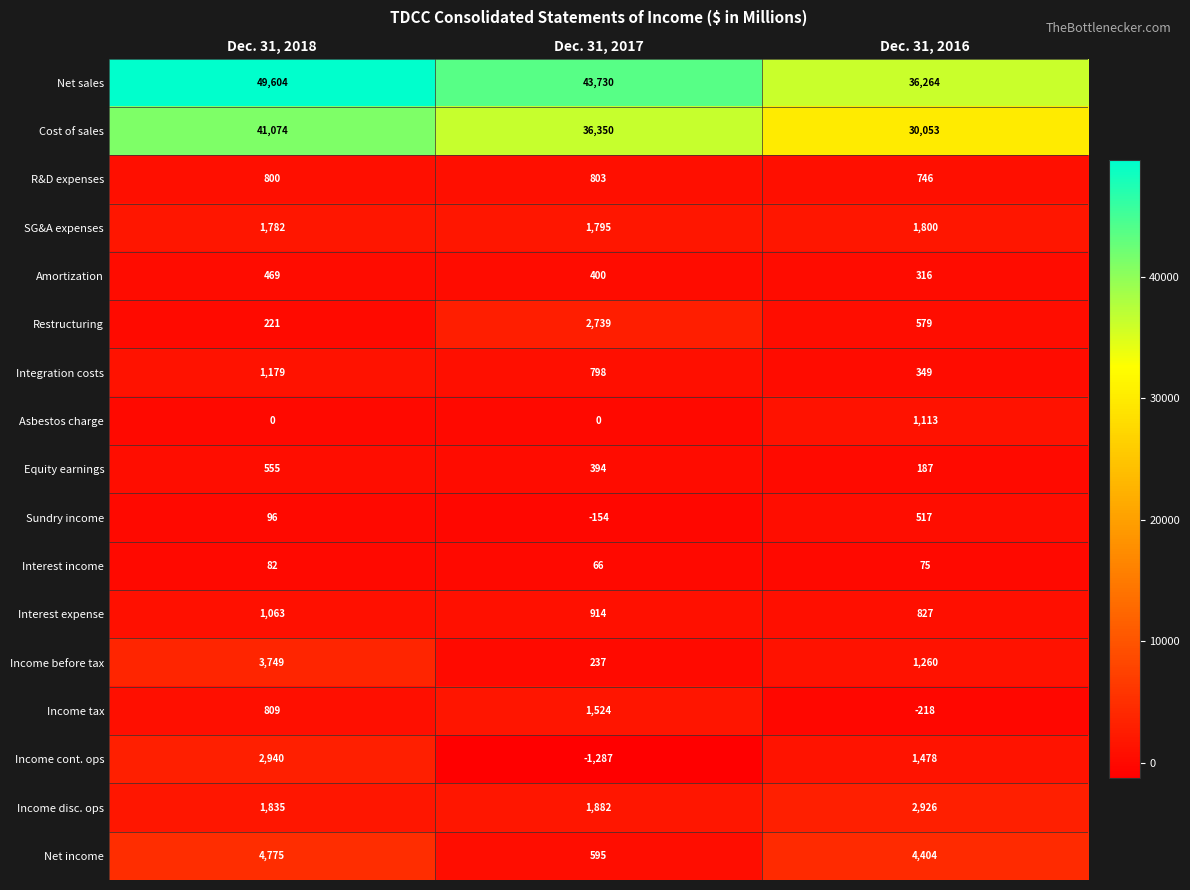

What is the approximate value of Net income at Dec. 31, 2017?

595